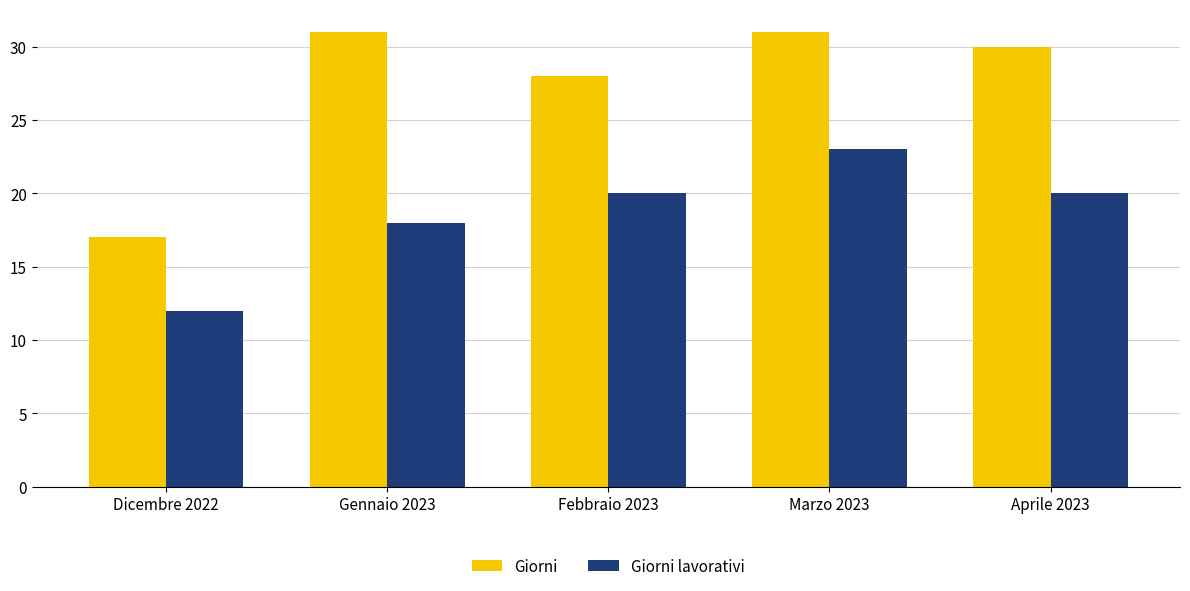

List the series in order of their overall mean, lowest first.

Giorni lavorativi, Giorni